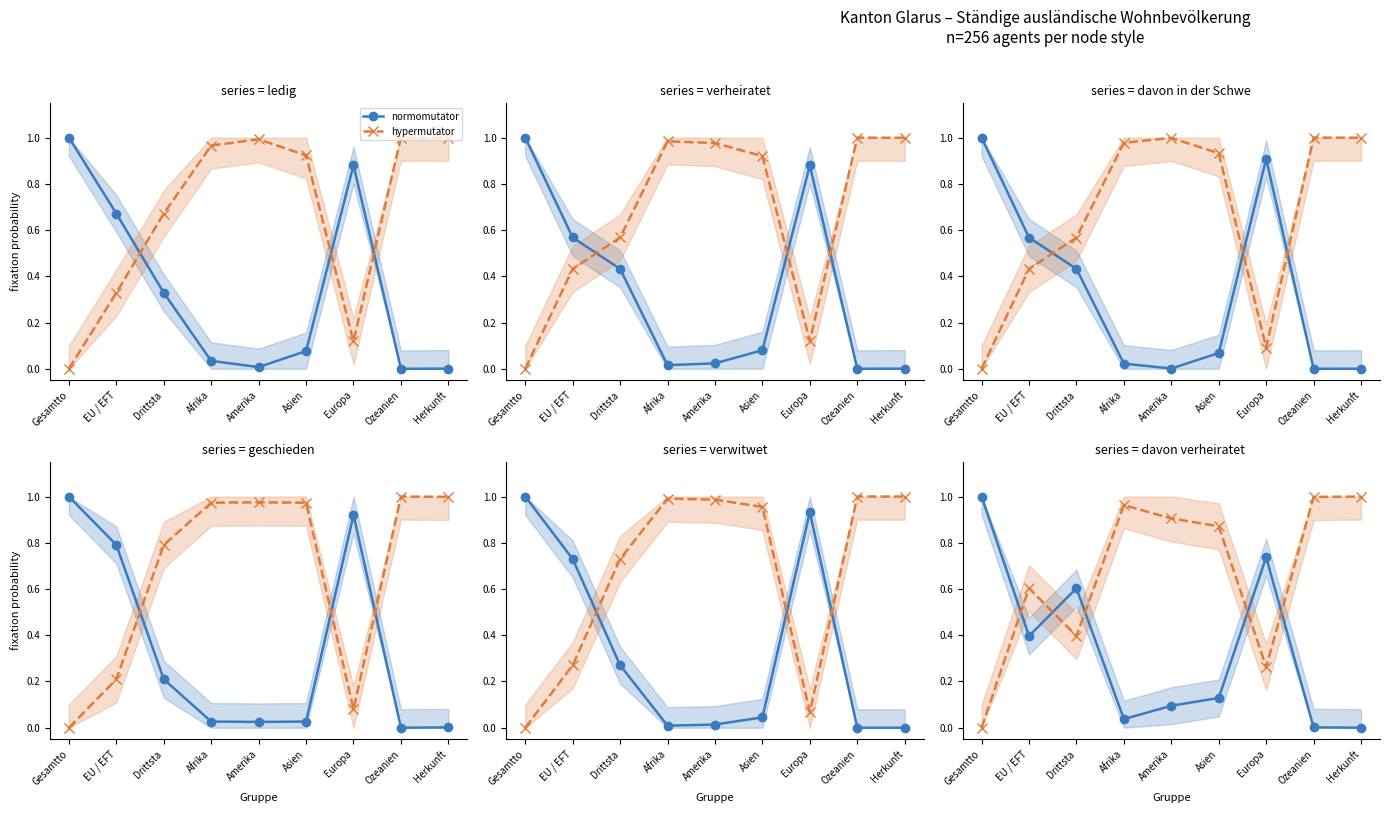

What are all the series names shown in the legend?

normomutator, hypermutator